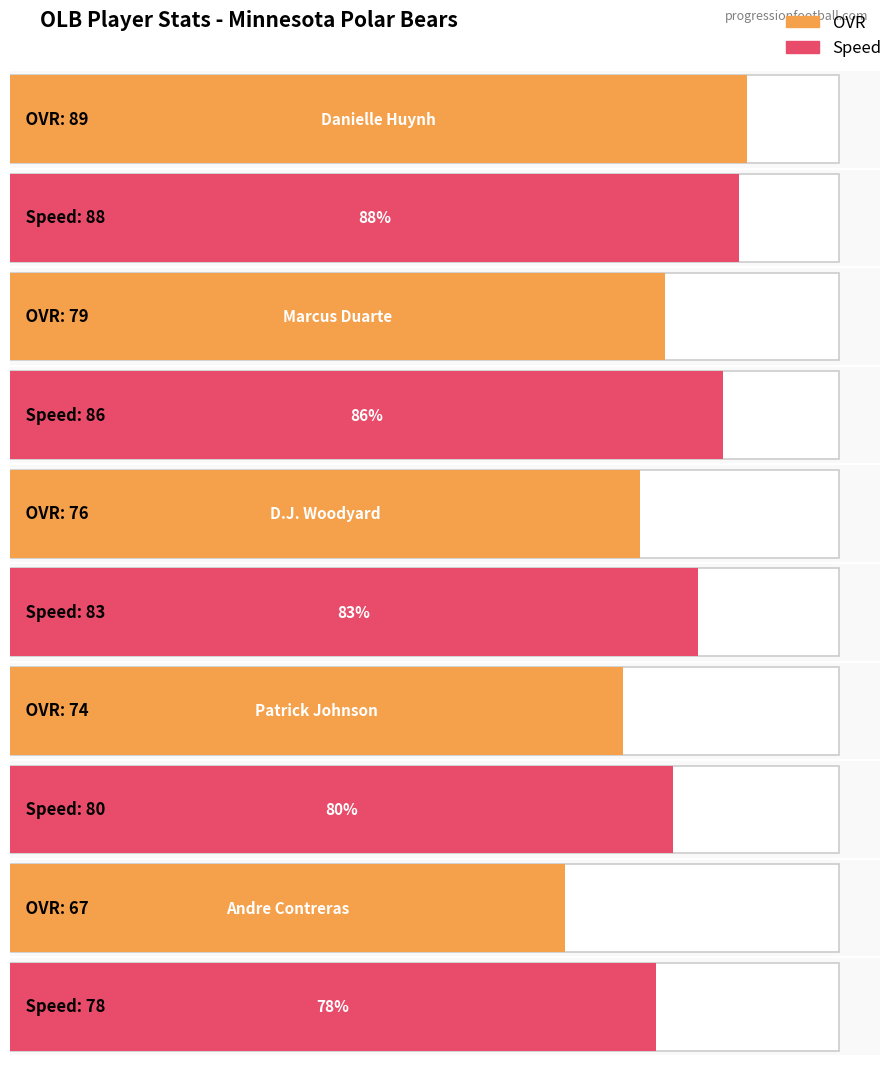

List the series in order of their overall mean, lowest first.

ovr, speed